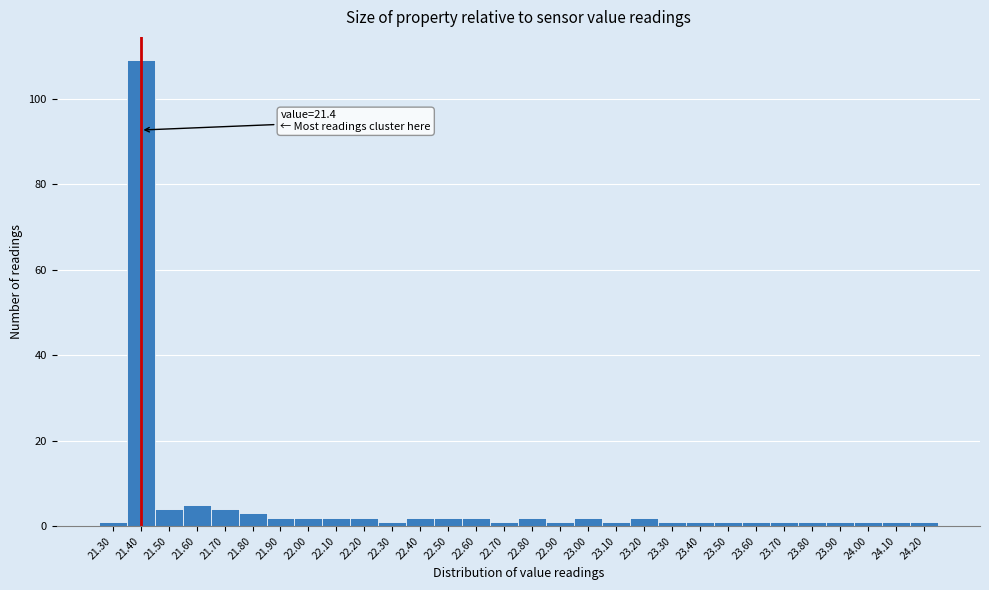

Over which range of the x-axis is the bar tallest?

21.35 to 21.45